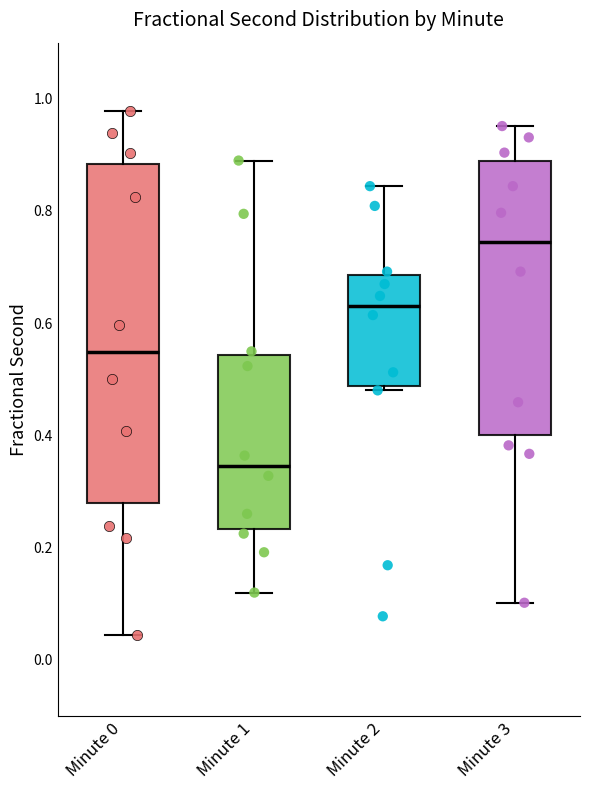

Reading left to right, transcribe this box plot: for each box, give where its median line is, the range the box spans, and where its two whiskers end, as read against the y-axis. The values are not printed on the chart, so give them approximately, as read against the axis.

Minute 0: median 0.54, box 0.28 to 0.88, whiskers 0.04 to 0.98
Minute 1: median 0.34, box 0.24 to 0.54, whiskers 0.12 to 0.88
Minute 2: median 0.64, box 0.48 to 0.68, whiskers 0.48 (just below the box's lower edge) to 0.84
Minute 3: median 0.74, box 0.40 to 0.88, whiskers 0.10 to 0.96